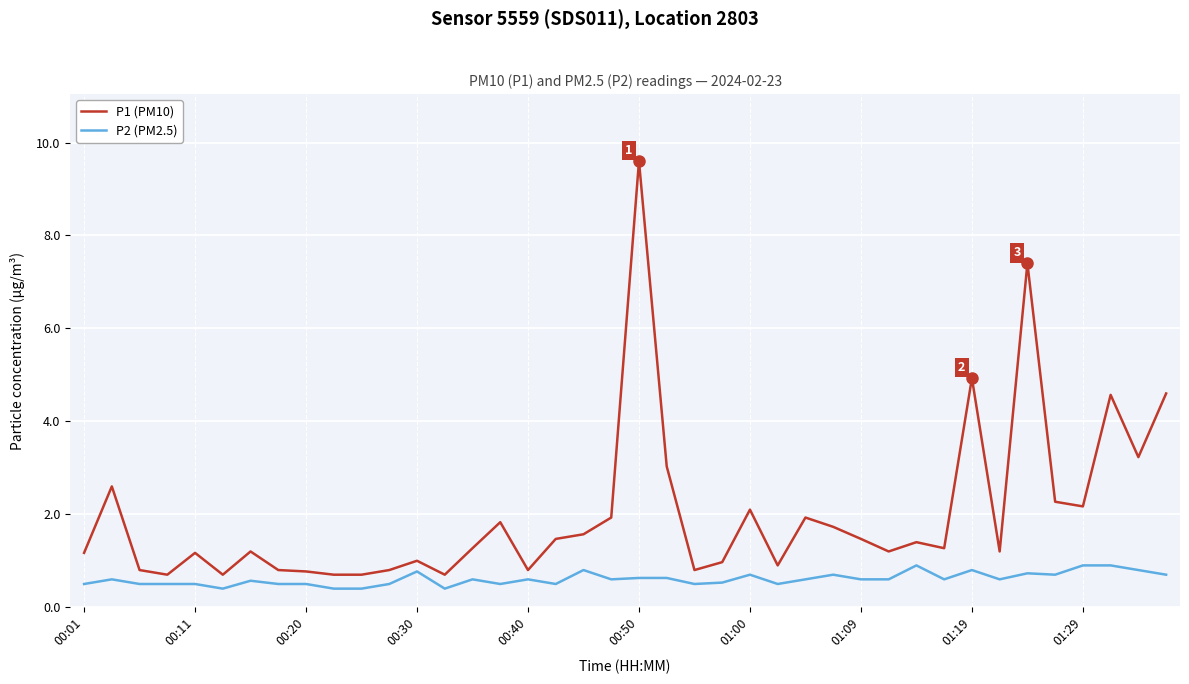

Which series has the largest range (max minus min)?

P1 (PM10)